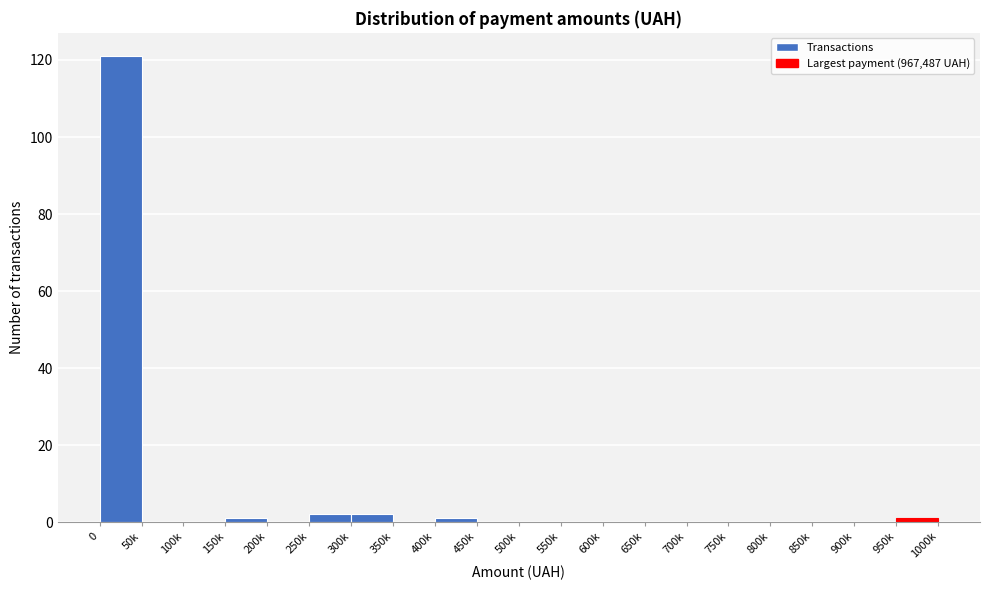

Reading left to right, what are all the values shown in this chart?

0=121	50k=0	100k=0	150k=1	200k=0	250k=2	300k=2	350k=0	400k=1	450k=0	500k=0	550k=0	600k=0	650k=0	700k=0	750k=0	800k=0	850k=0	900k=0	950k=1